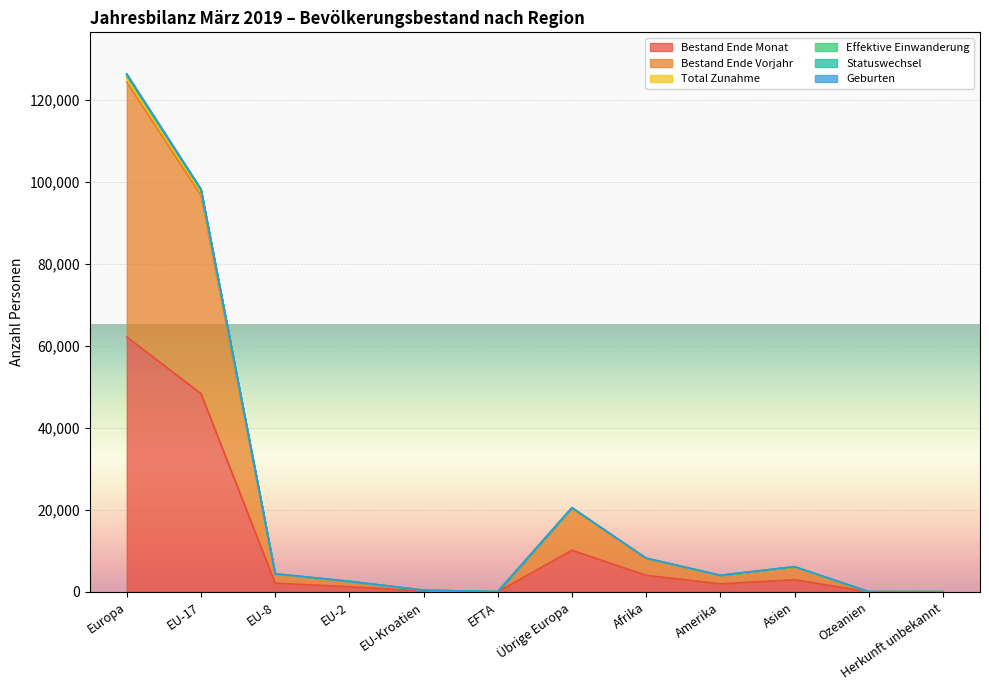

What is the maximum value for Bestand Ende Monat?

62180